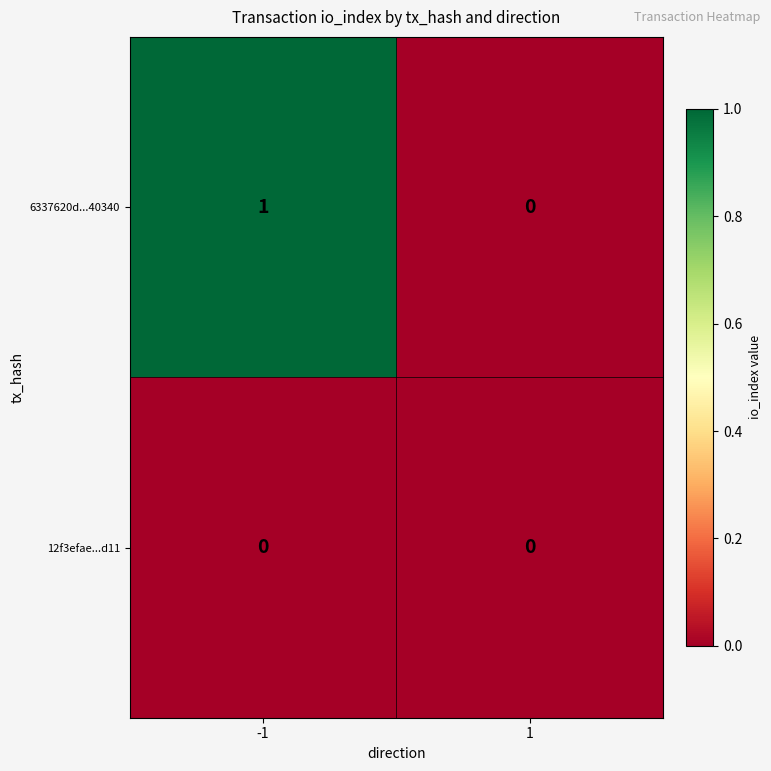

Which series has the largest total across all categories?

6337620d...40340